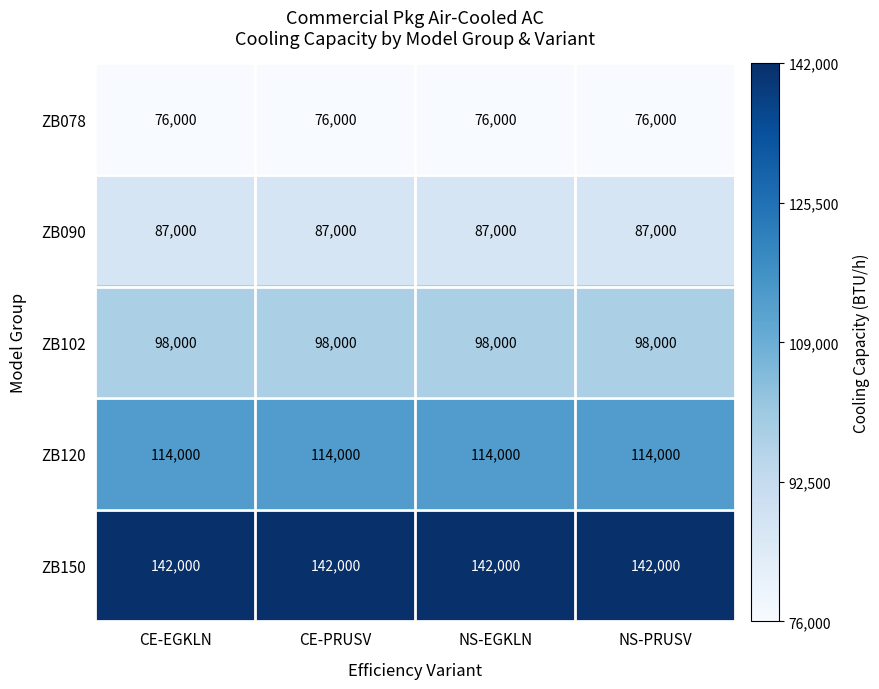

What is the approximate value of ZB090 at CE-EGKLN?

87000